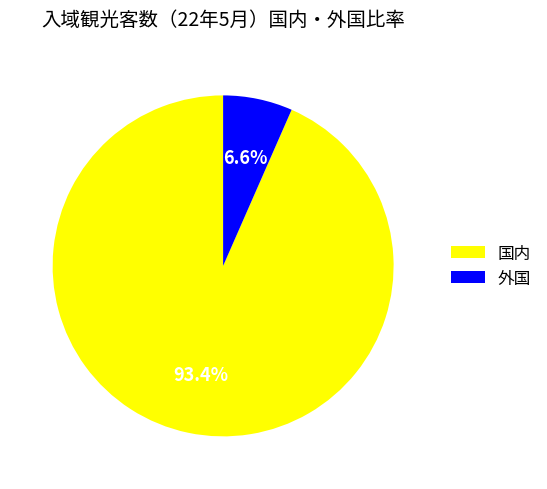

Which category has the biggest portion of the pie?

国内